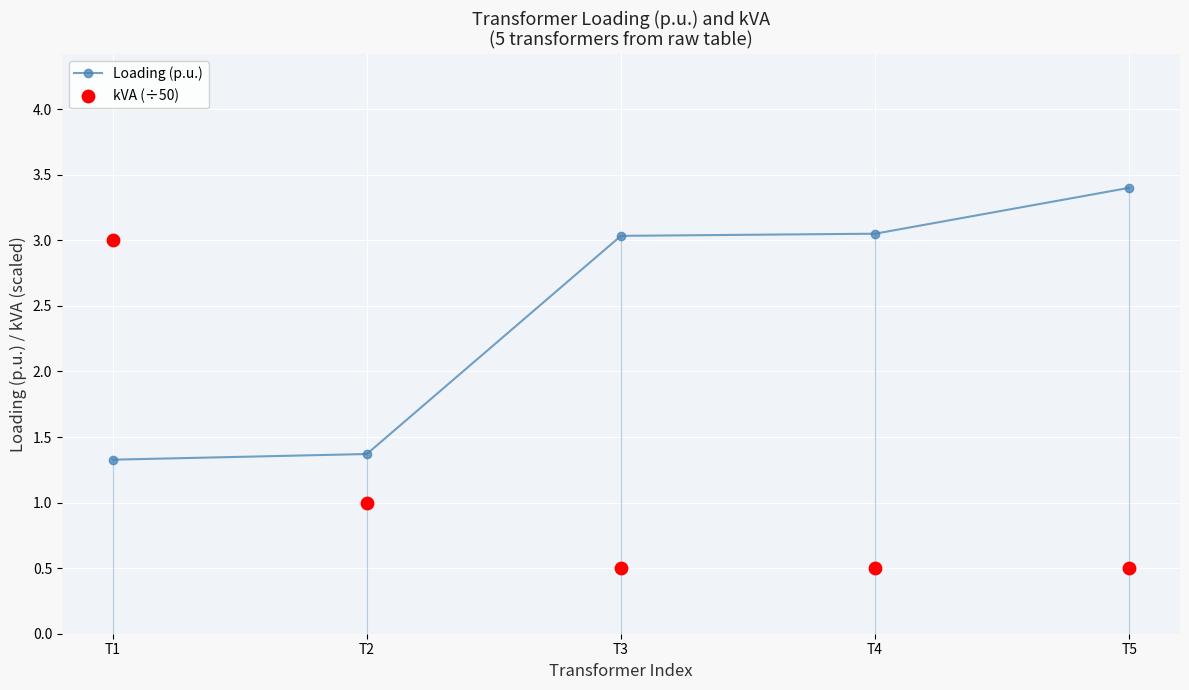

Which series reaches the minimum Y coordinate?

kVA (÷50)